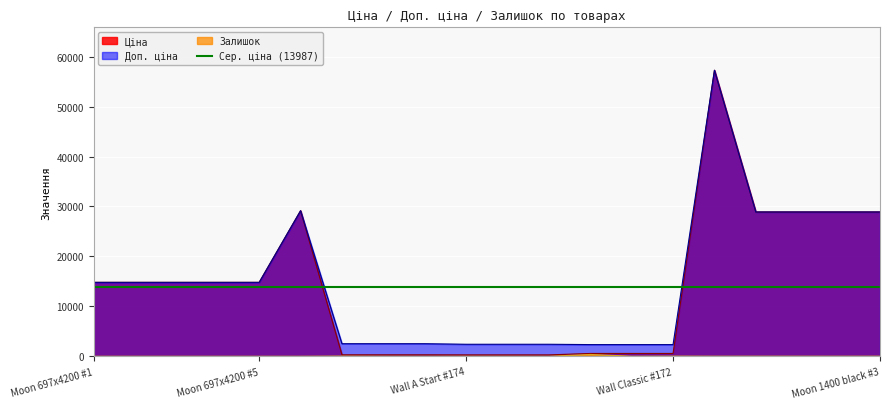

Which label corresponds to the smallest value in the chart?

Moon 697x4200 #1